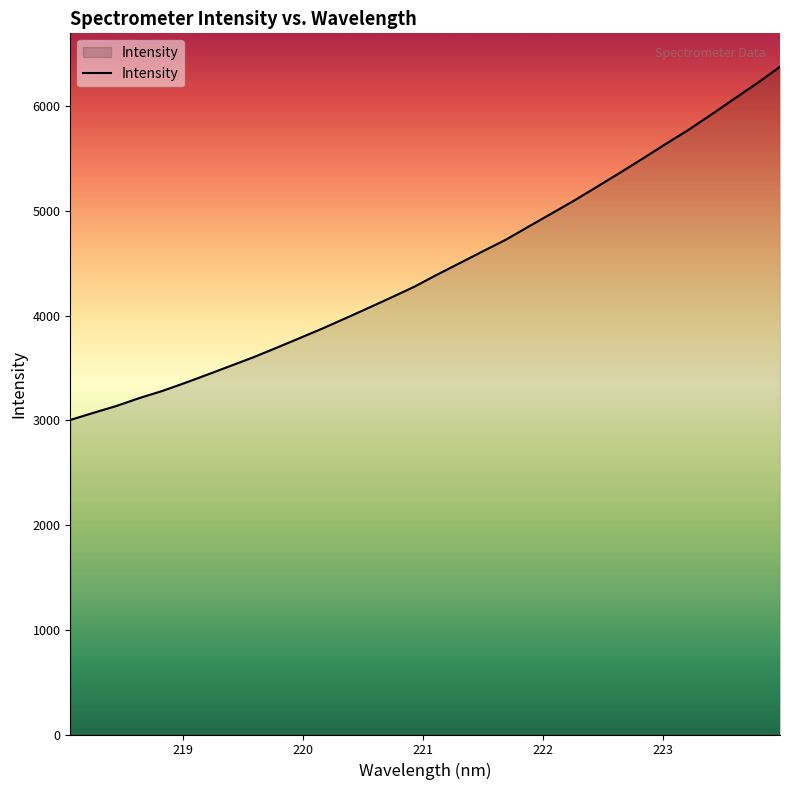

What is the greatest value displayed?

6379.0